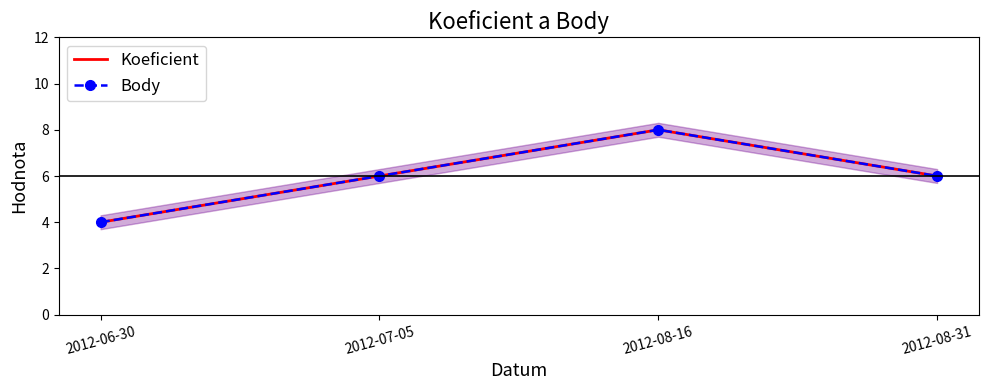

Where is the first local maximum for Body?

2012-08-16